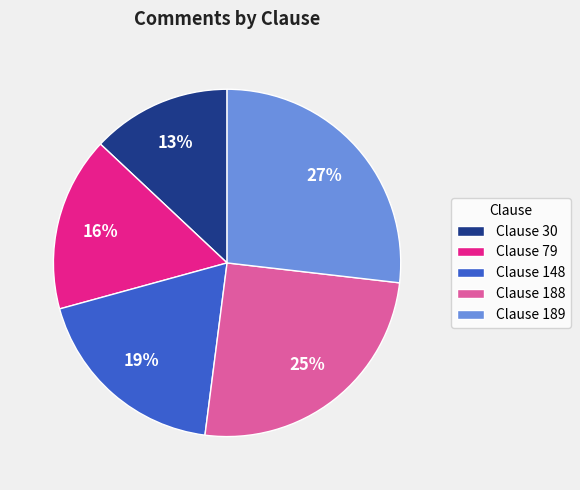

To the nearest percent, what is the combined percentage of Clause 188 and Clause 79?

41%